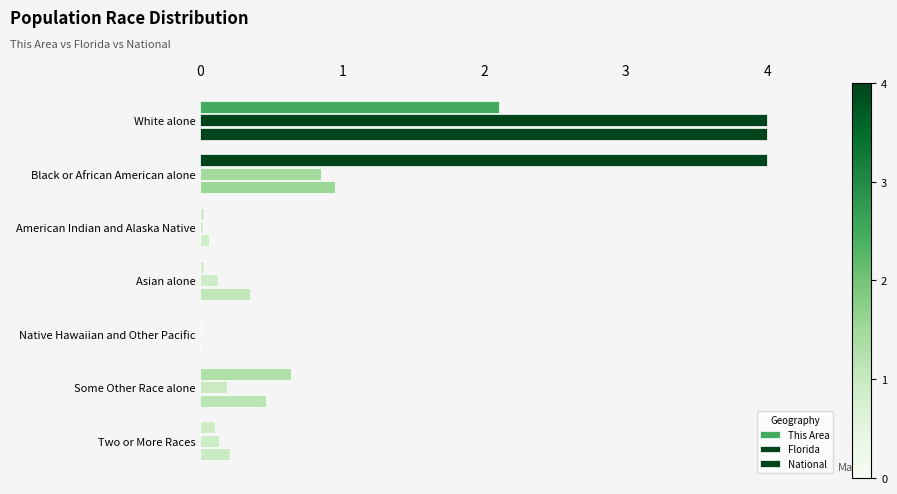

Which series has the widest spread of values?

This Area